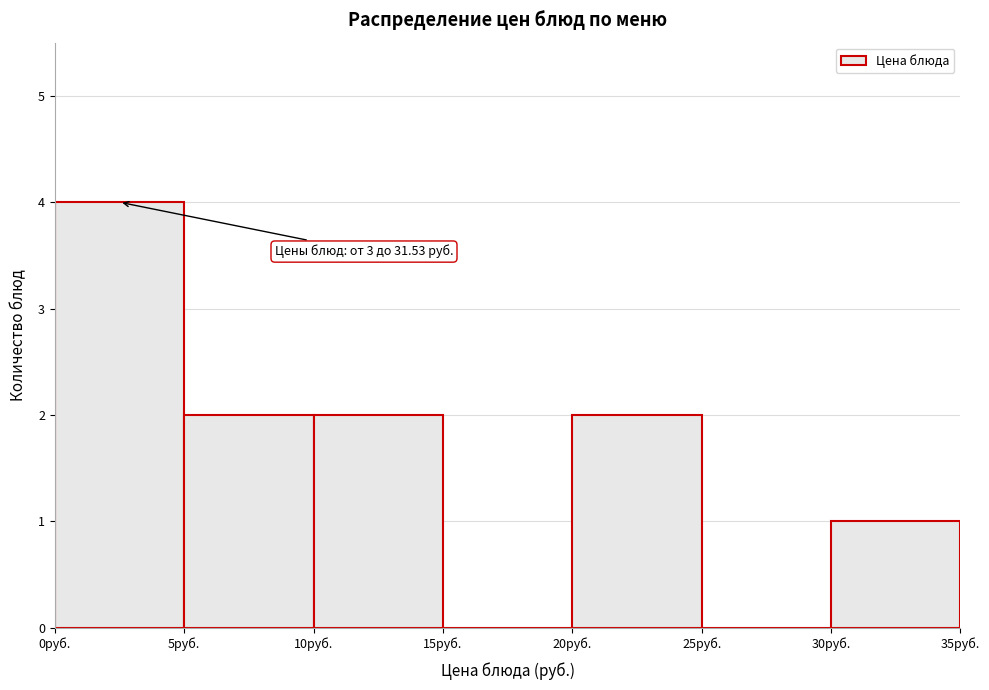

Which range on the x-axis has the tallest bar?

0 to 5